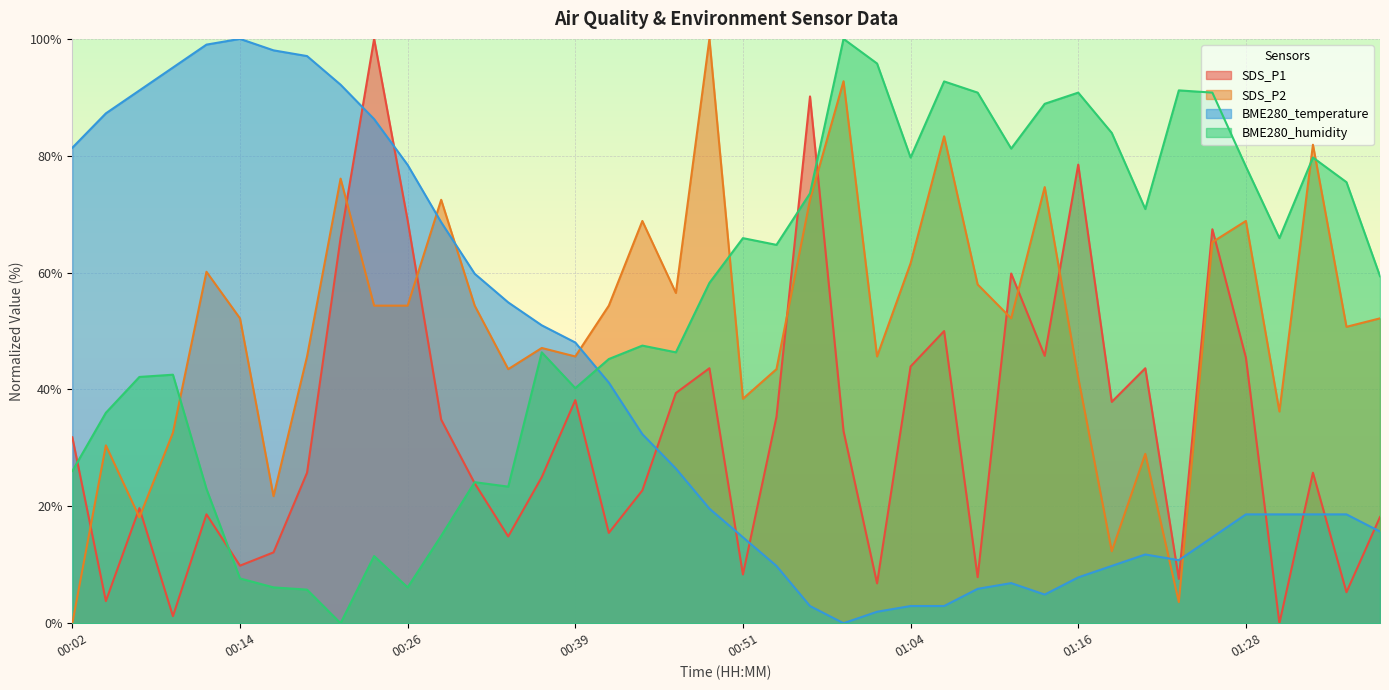

True or false: SDS_P1 has more than 2 interior local peaks.

True